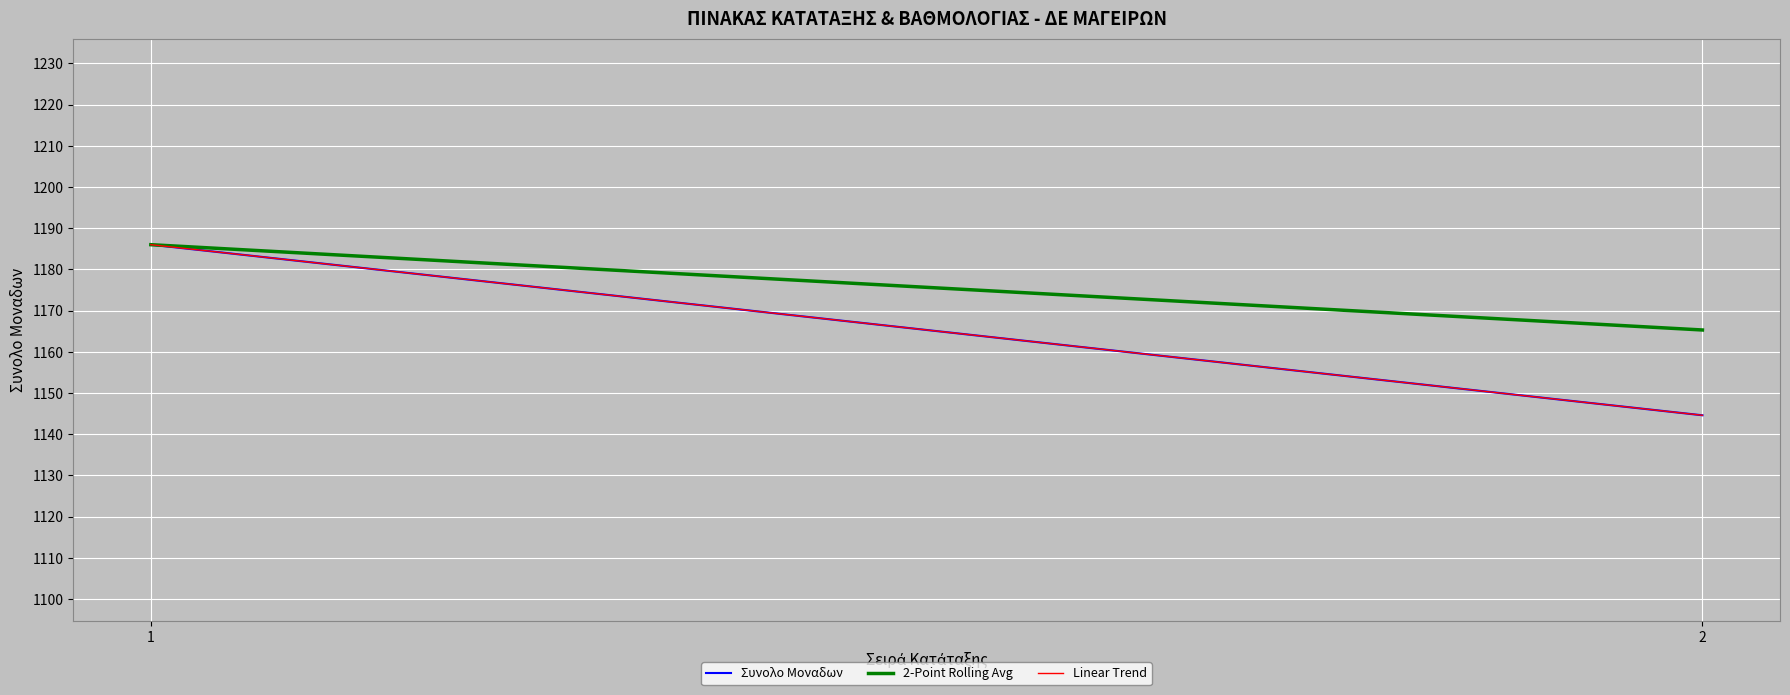

Count the number of categories in the chart.

2